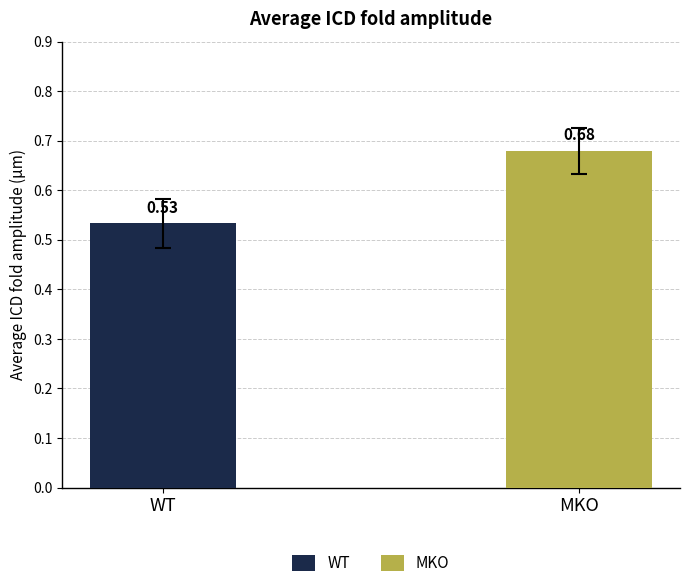

Are the bars grouped side by side (vs. stacked)?

Yes